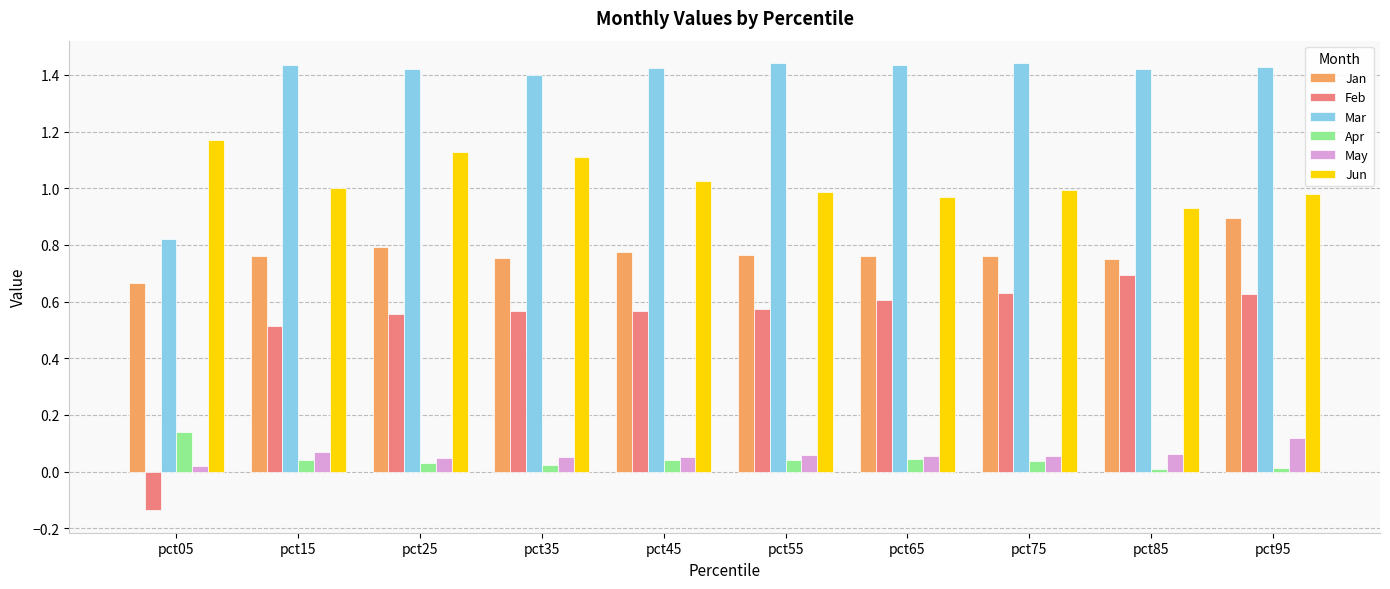

Which series has the widest spread of values?

Feb